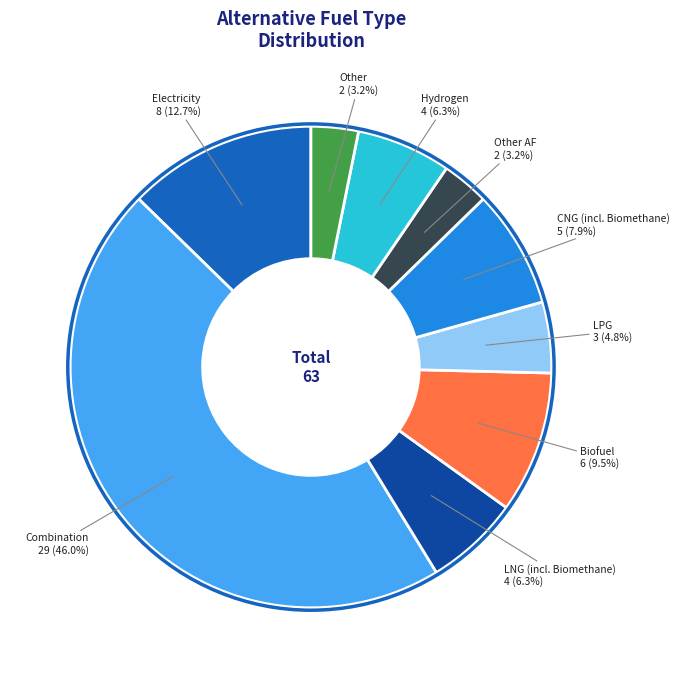

Which slice is the largest?

Combination